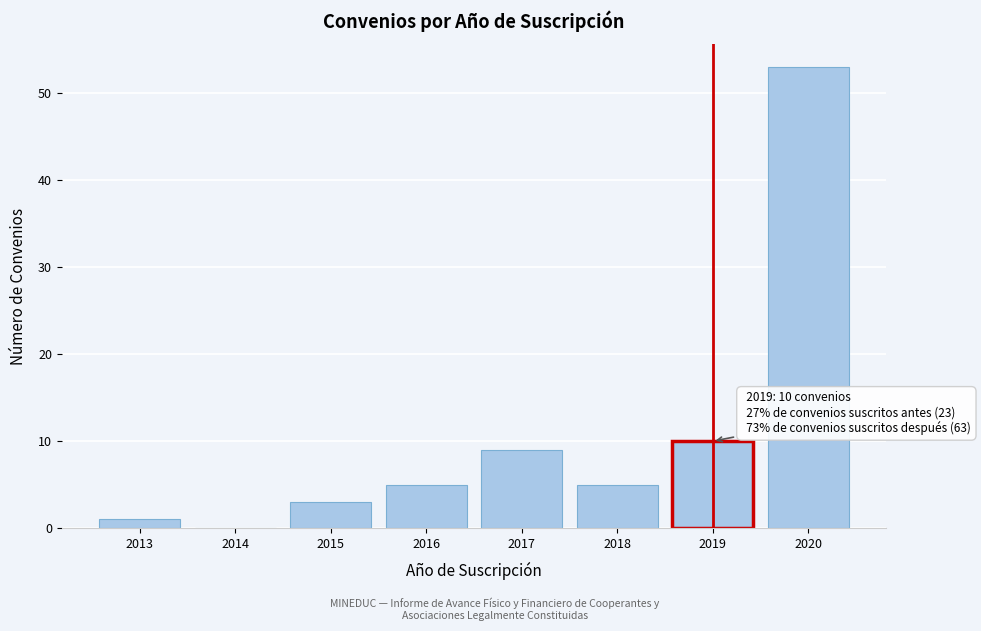

Read the value at 2019.

10